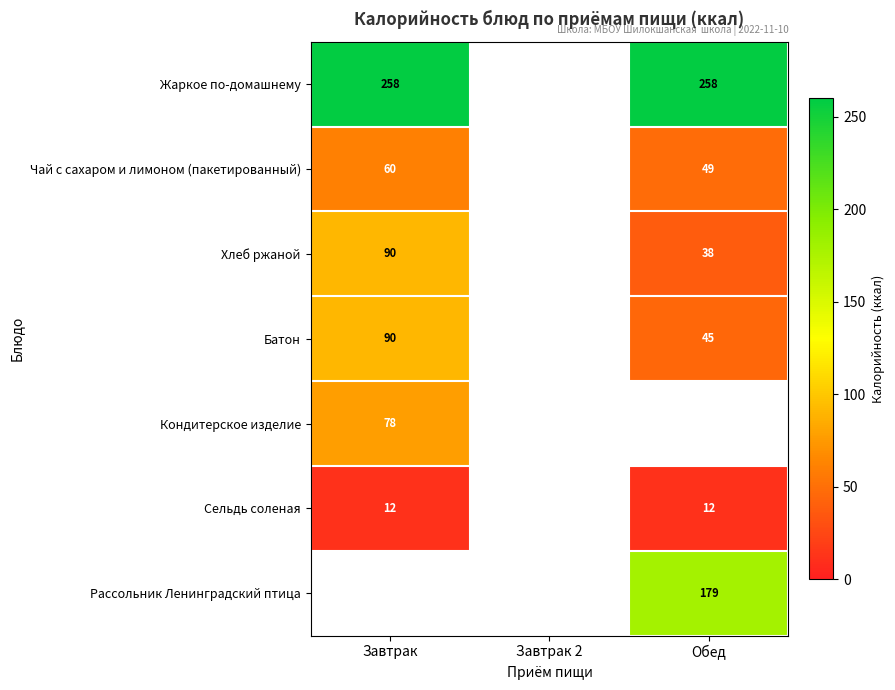

True or false: Жаркое по-домашнему has a value of 414 at Завтрак.

False